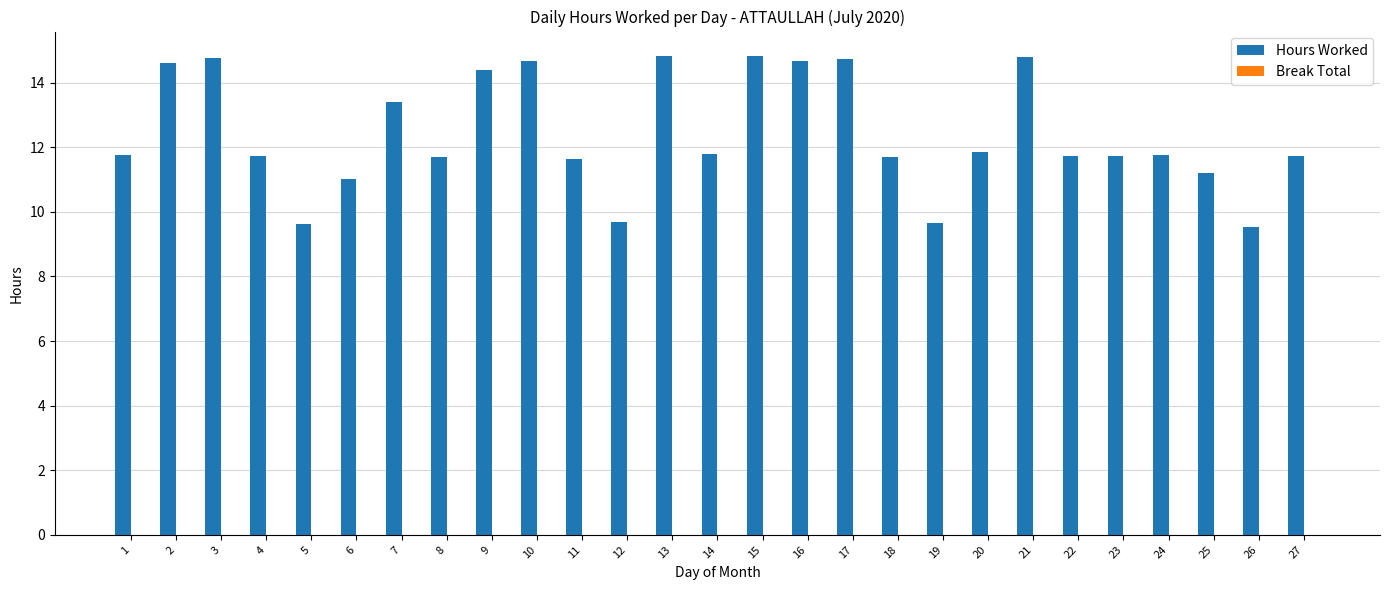

Between 15 and 25, which is larger?

15